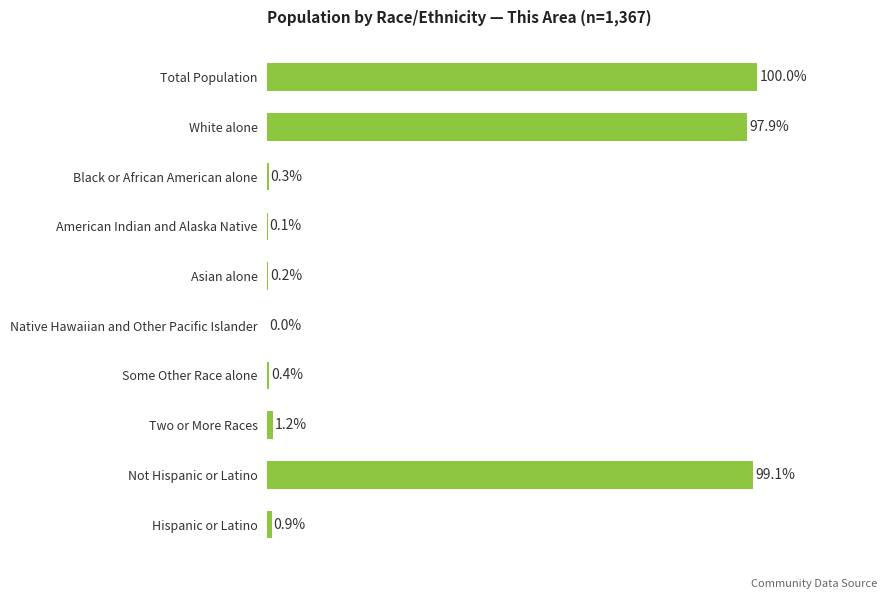

Which category has the highest value across all series?

Total Population